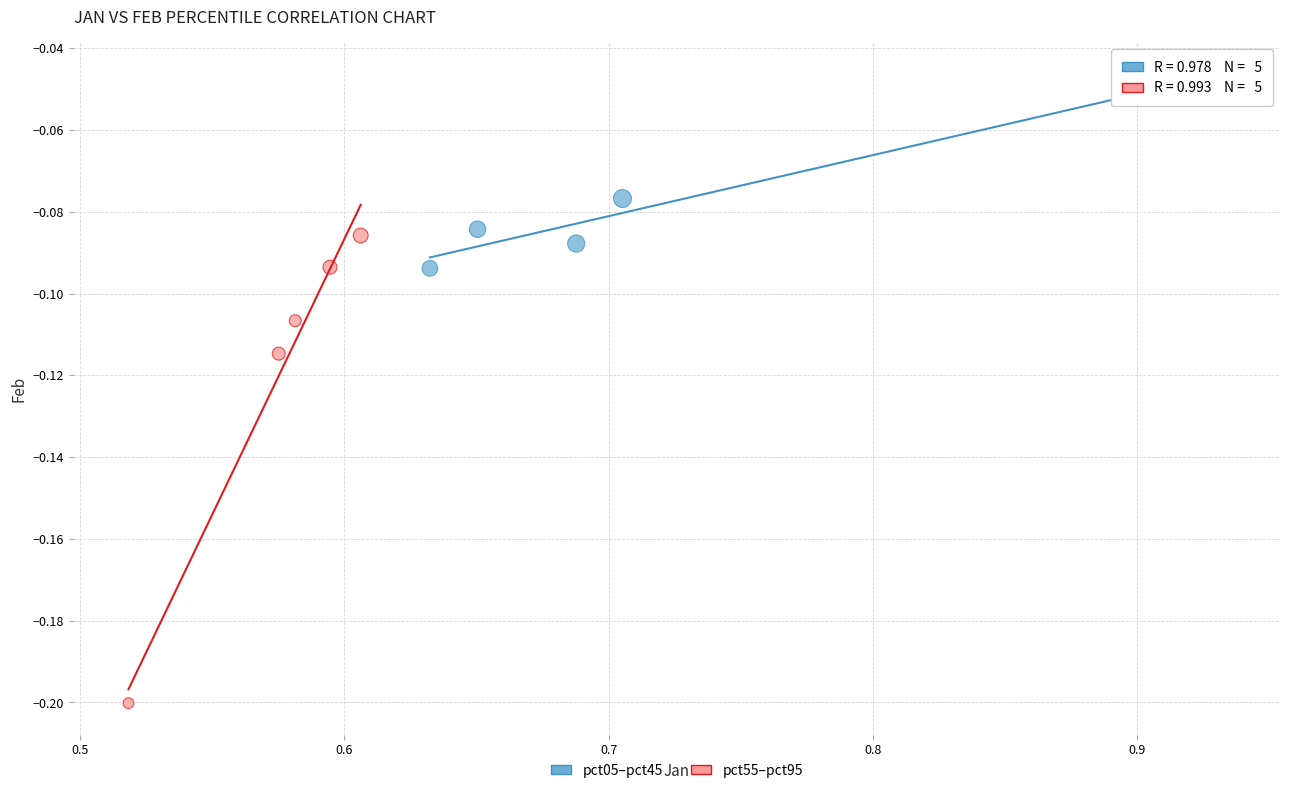

Which series reaches the minimum Y coordinate?

pct55–pct95